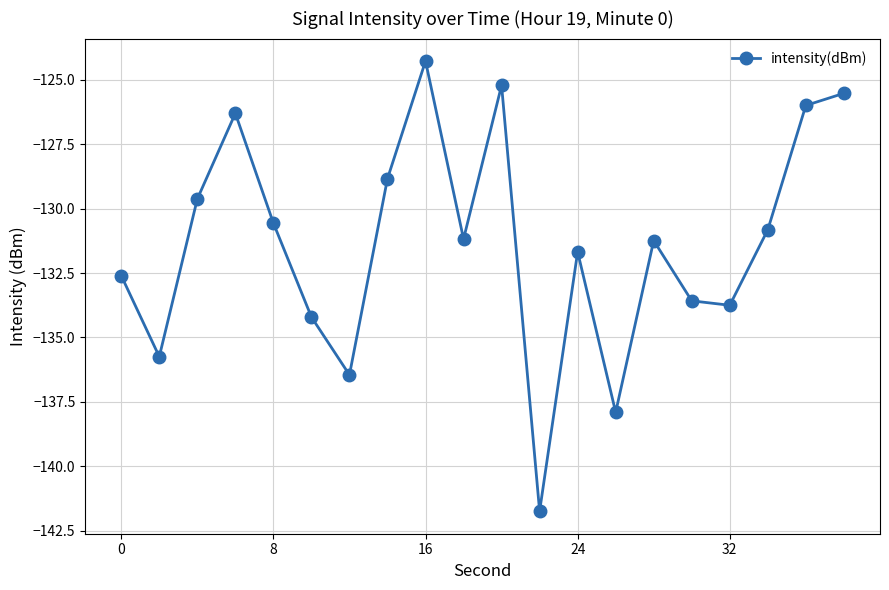

Reading left to right, list all the values displayed in this chart.

-132.6	-135.7	-129.6	-126.3	-130.6	-134.2	-136.5	-128.8	-124.3	-131.2	-125.2	-141.7	-131.7	-137.9	-131.2	-133.6	-133.8	-130.8	-126.0	-125.5